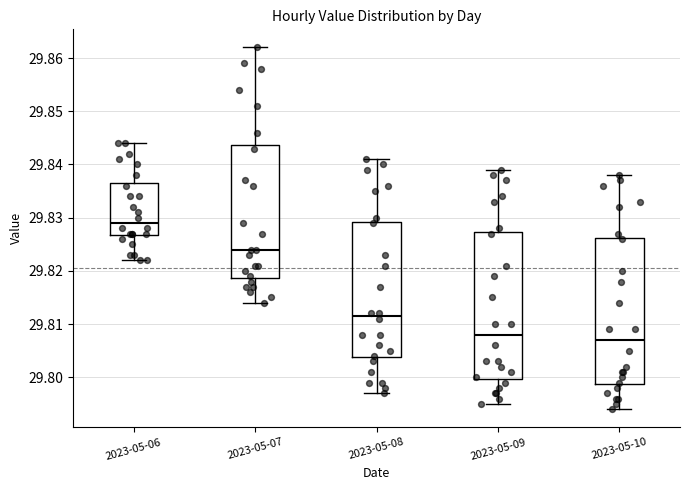

Where is the lower edge of the box for 2023-05-07 on the y-axis? The values are not printed on the chart, so give them approximately, as read against the axis.

29.819